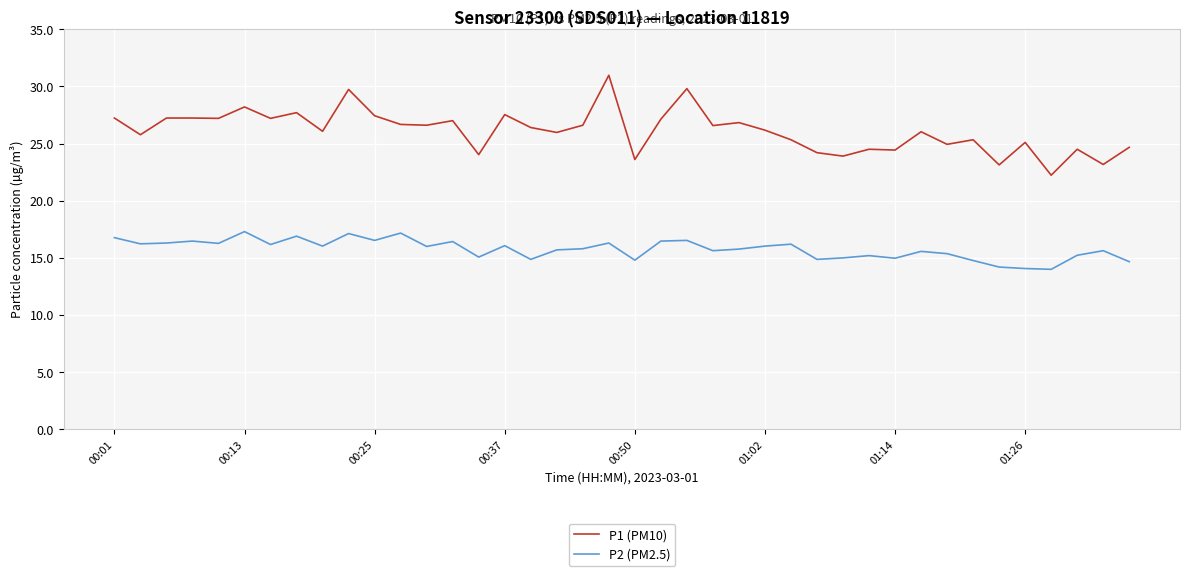

What is the minimum value for P1 (PM10)?

22.2